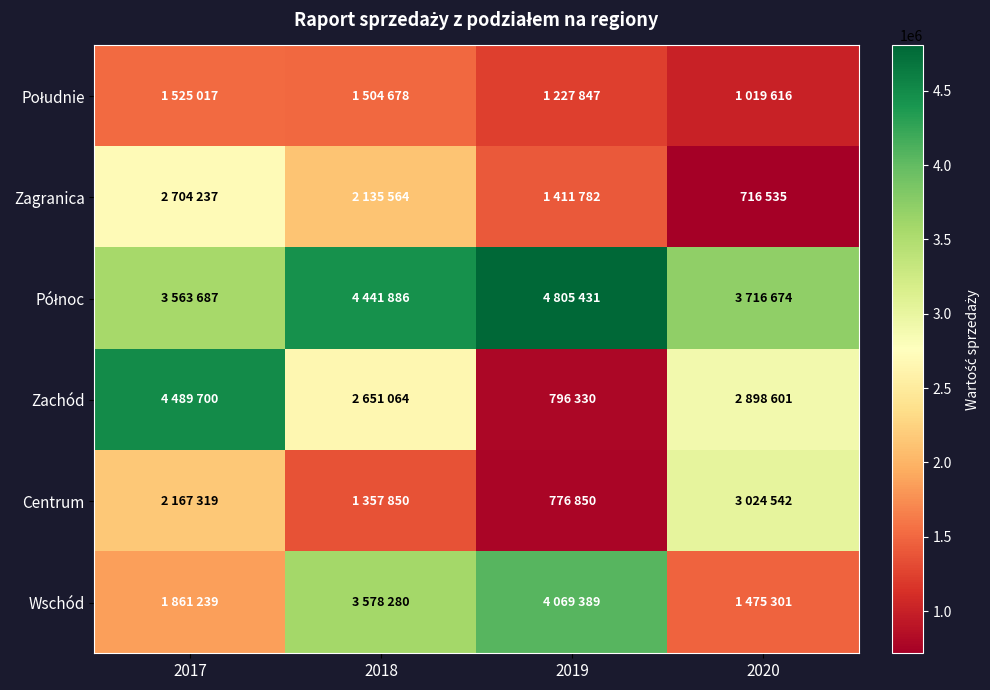

What is the smallest value displayed?

716535